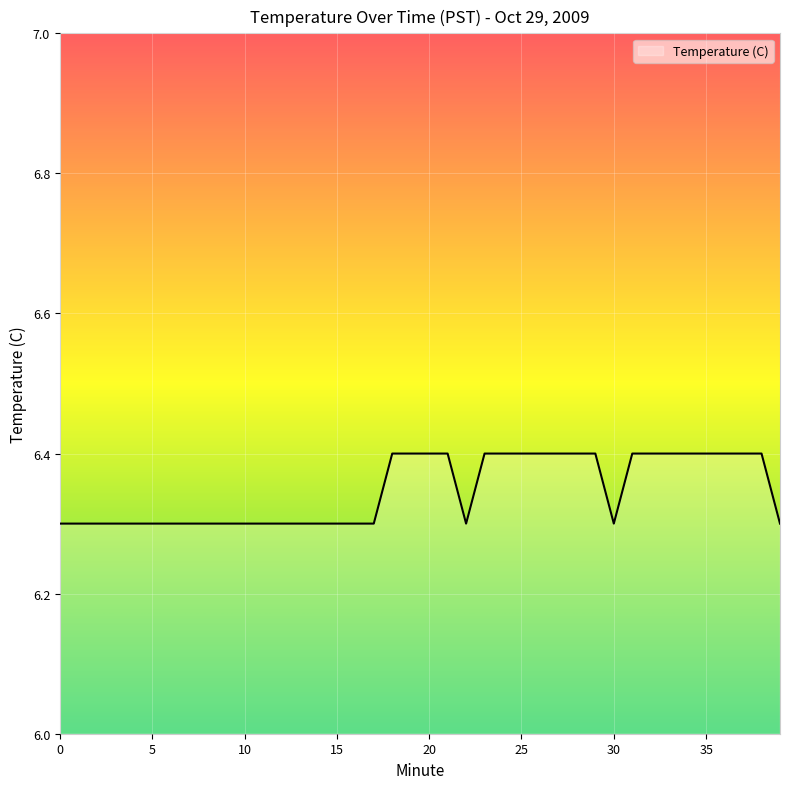

What is the minimum value shown in the chart?

6.3